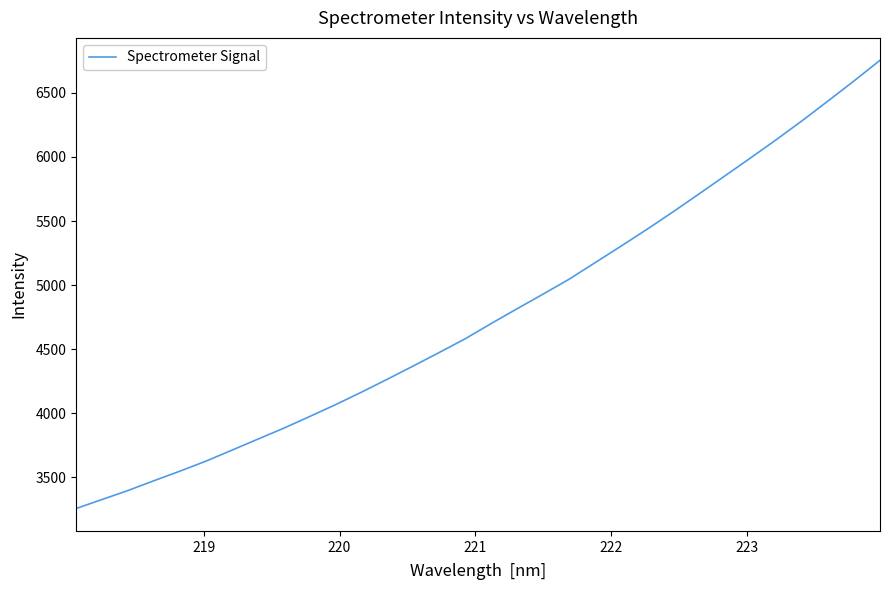

What is the minimum value shown in the chart?

3256.7